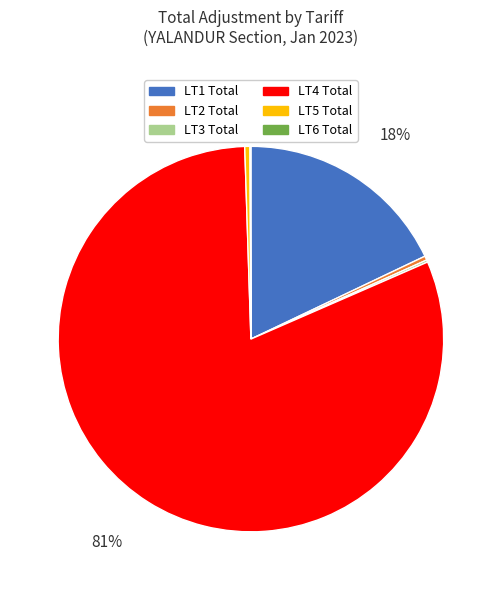

What is the largest slice in the pie chart?

LT4 Total